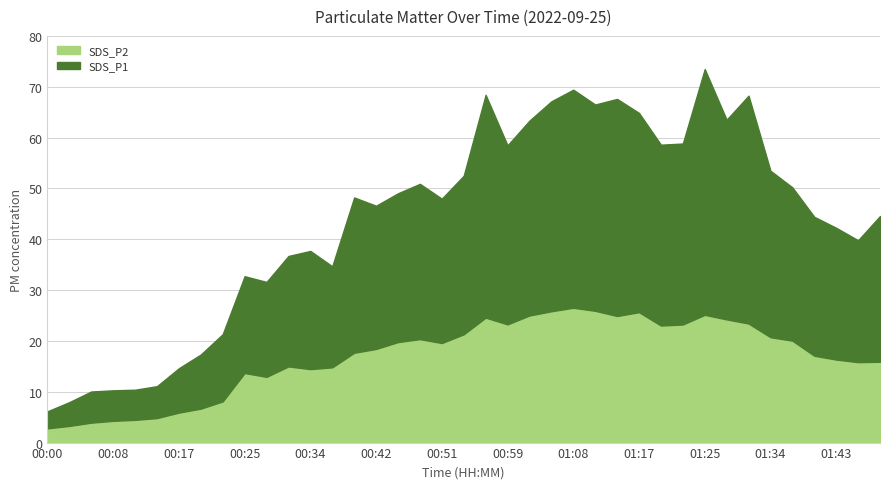

What is the total value across all series at 00:03?

11.2